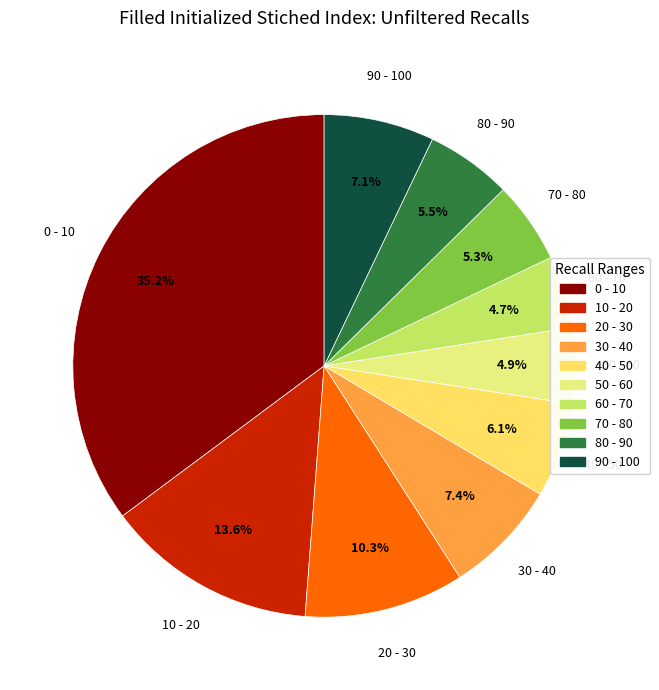

Is there a majority slice in this chart?

No